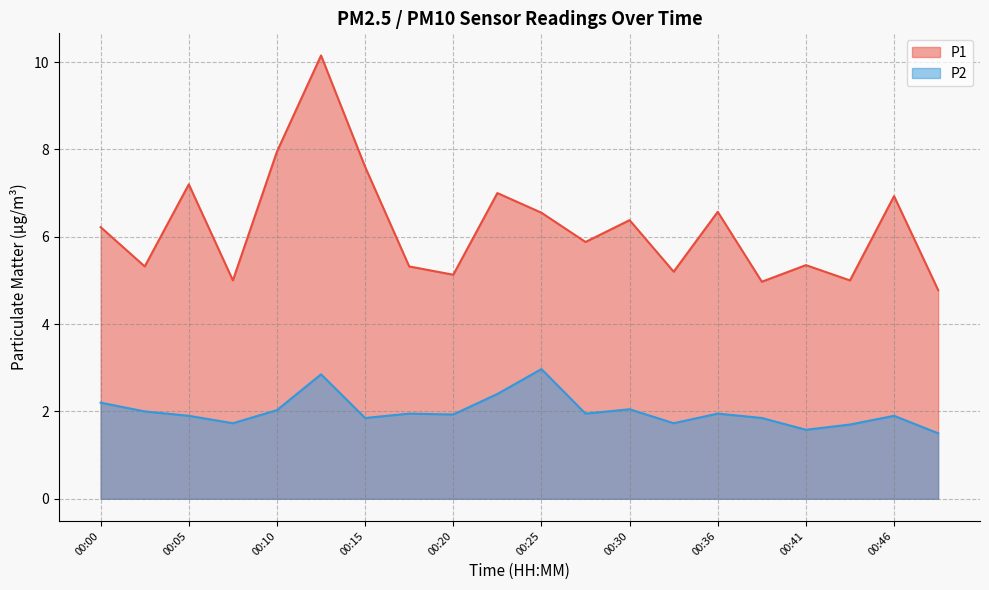

True or false: P1 and P2 cross at least once.

False